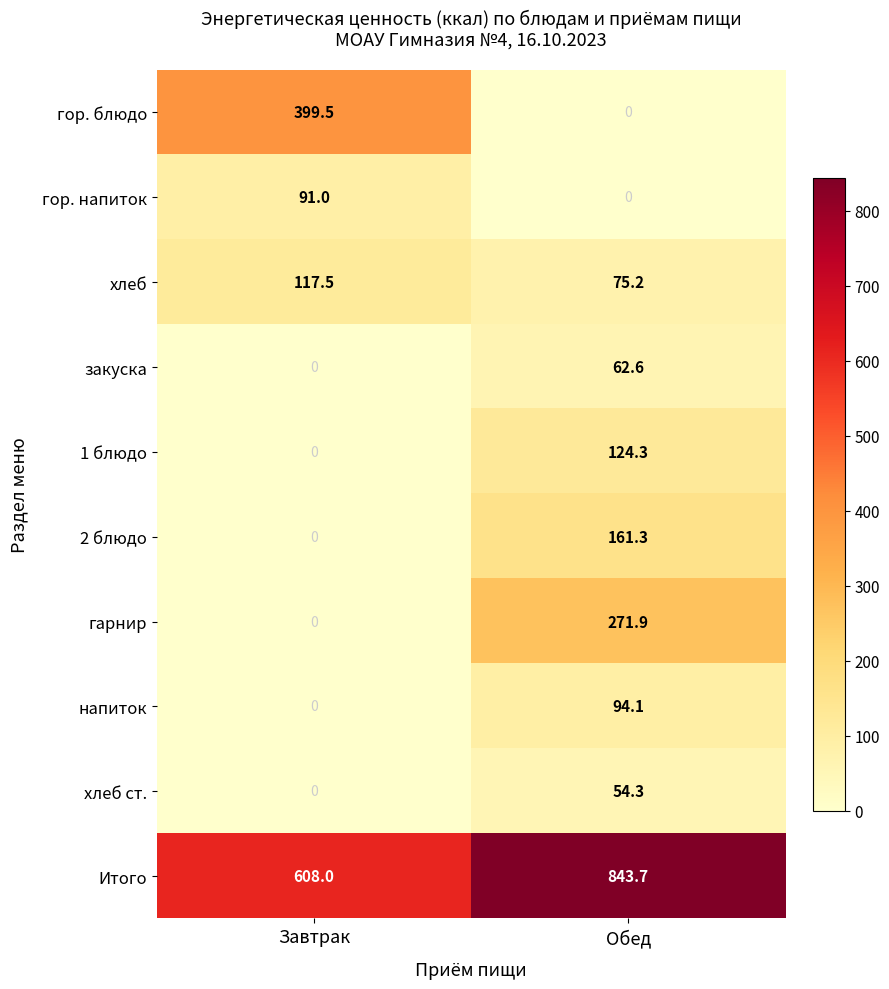

At which category is the sum across all series the highest?

Обед